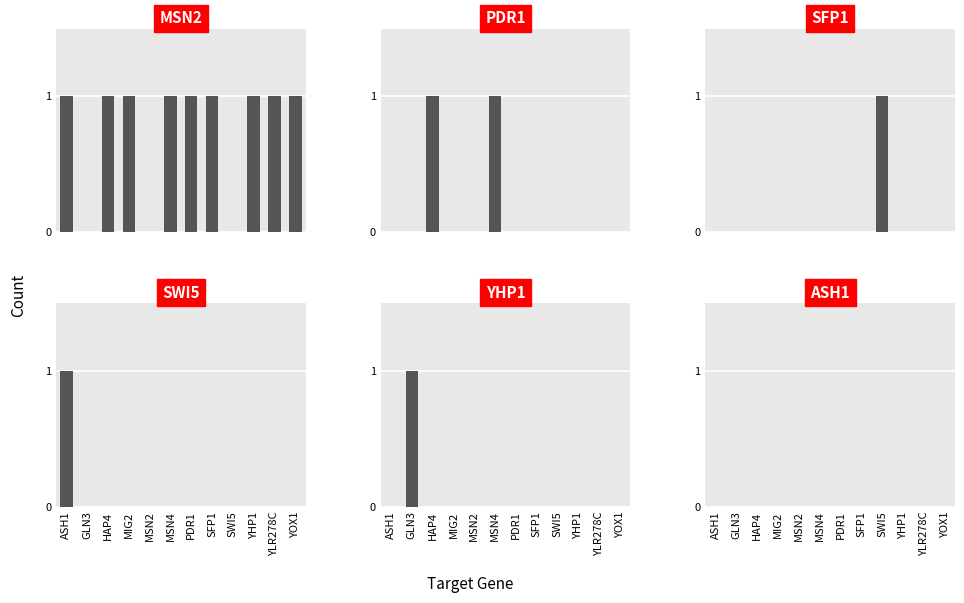

What is the sum of all YHP1 values?

1